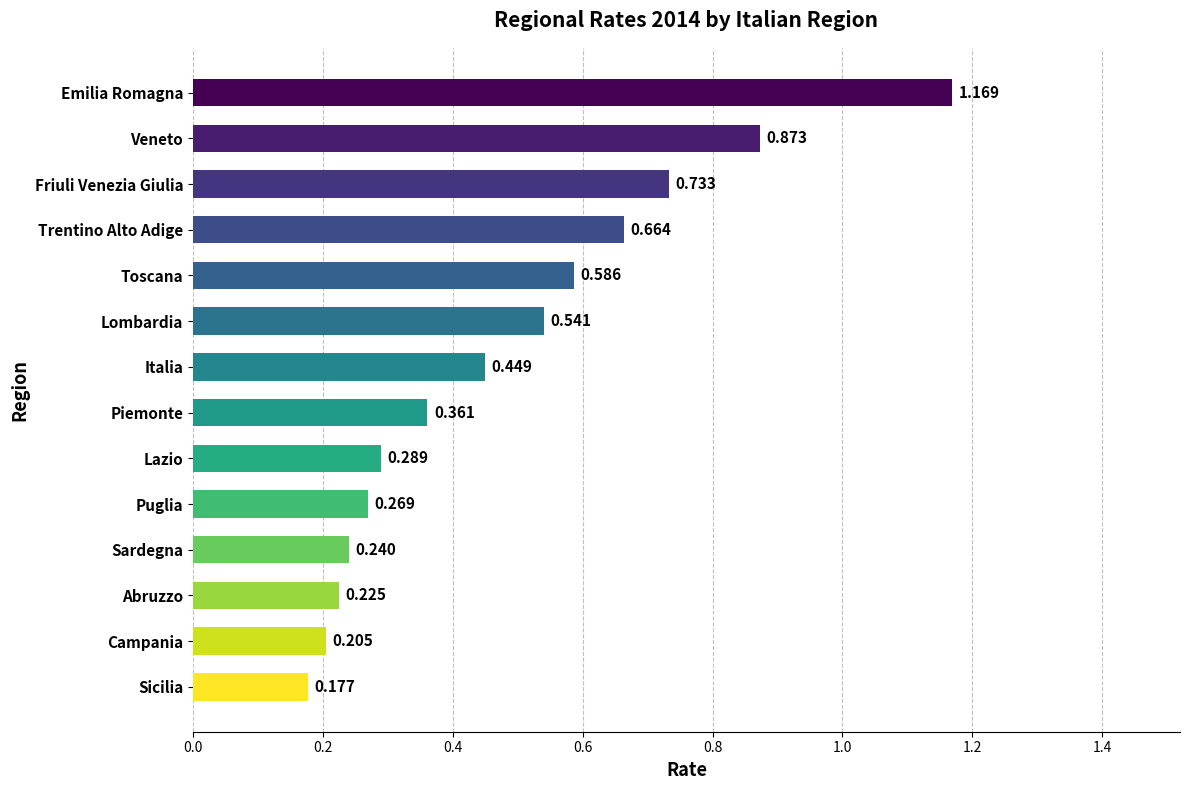

Which label corresponds to the smallest value in the chart?

Sicilia